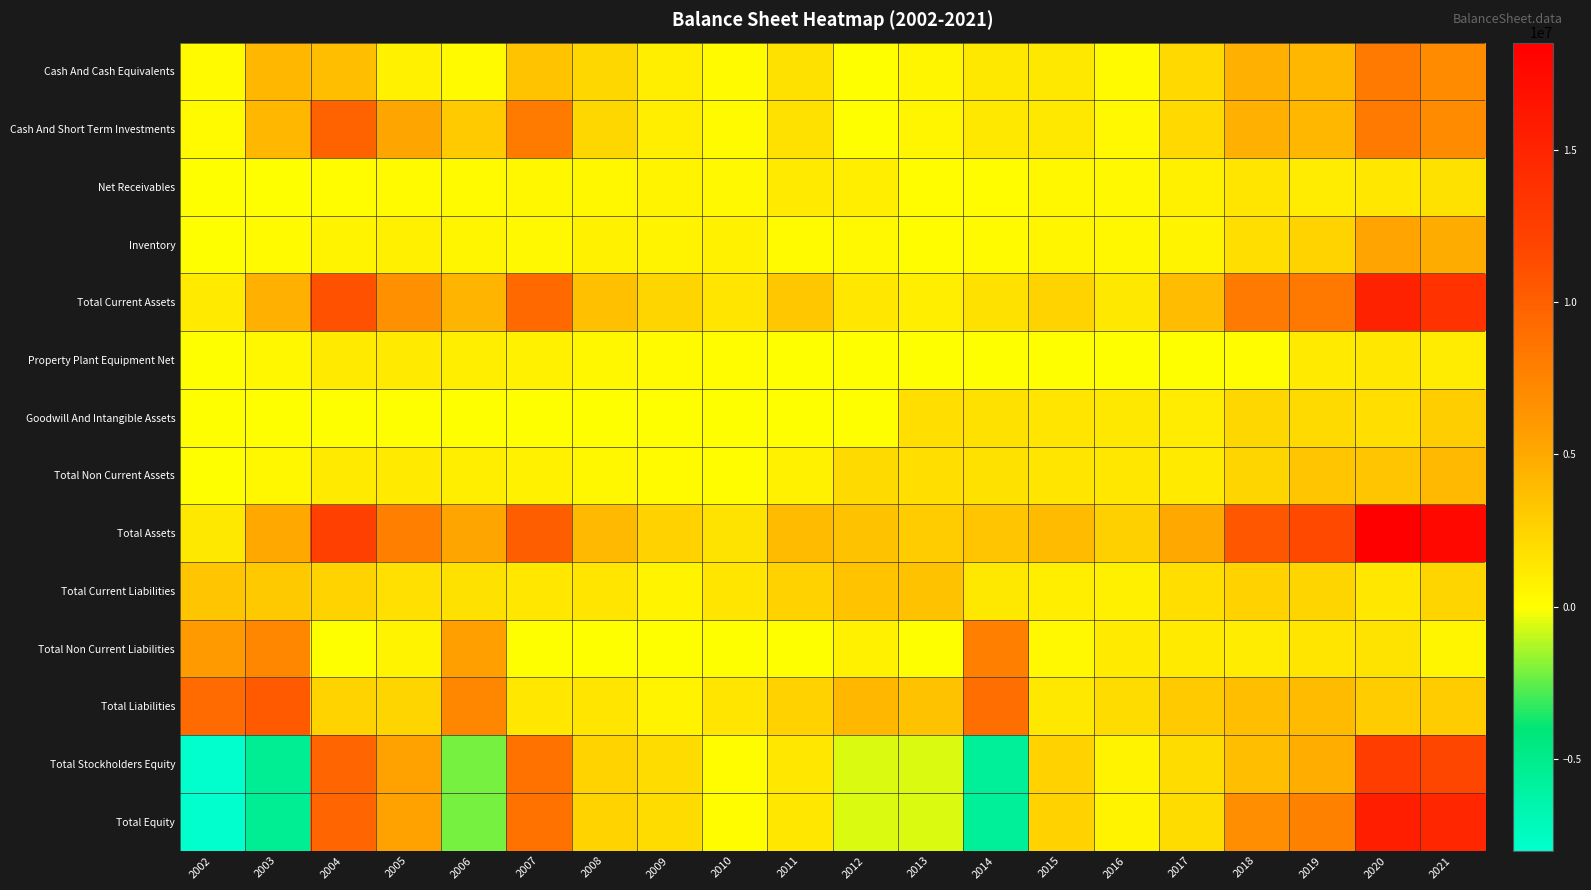

Reading left to right, extract all data points from this chart.

Cash And Cash Equivalents: 2002=240412	2003=4121263	2004=3719181	2005=746581	2006=253043	2007=3449000	2008=2306000	2009=1004000	2010=240000	2011=1669000	2012=47000	2013=579000	2014=1284000	2015=1248000	2016=275000	2017=2194000	2018=4581000	2019=4166000	2020=8249000	2021=6973000
Cash And Short Term Investments: 2002=240412	2003=4121263	2004=9715121	2005=5246581	2006=3053043	2007=8149000	2008=2313000	2009=1004000	2010=240000	2011=1669000	2012=47000	2013=579000	2014=1284000	2015=1248000	2016=302000	2017=2214000	2018=4581000	2019=4166000	2020=8249000	2021=6973000
Net Receivables: 2002=0	2003=0	2004=174797	2005=244100	2006=227889	2007=419000	2008=404000	2009=629000	2010=326000	2011=1170000	2012=935000	2013=122000	2014=110000	2015=397000	2016=388000	2017=836000	2018=1452000	2019=1045000	2020=1364000	2021=1641000
Inventory: 2002=0	2003=201964	2004=653351	2005=814548	2006=511714	2007=336000	2008=724000	2009=653000	2010=726000	2011=247000	2012=312000	2013=162000	2014=186000	2015=591000	2016=479000	2017=674000	2018=1864000	2019=2562000	2020=5304000	2021=4795000
Total Current Assets: 2002=1198984	2003=4541840	2004=11011624	2005=6663535	2006=4232940	2007=9296000	2008=3603000	2009=2421000	2010=1482000	2011=3199000	2012=1403000	2013=988000	2014=1684000	2015=2464000	2016=1264000	2017=3809000	2018=8173000	2019=8299000	2020=15154000	2021=13634000
Property Plant Equipment Net: 2002=76777	2003=488226	2004=1191856	2005=1143309	2006=910525	2007=762000	2008=412000	2009=210000	2010=108000	2011=17000	2012=16000	2013=7000	2014=1000	2015=12000	2016=70000	2017=52000	2018=91000	2019=1187000	2020=1332000	2021=1096000
Goodwill And Intangible Assets: 2002=0	2003=0	2004=0	2005=0	2006=0	2007=0	2008=0	2009=0	2010=0	2011=0	2012=0	2013=1894000	2014=1684000	2015=1494000	2016=1262000	2017=1072000	2018=2276000	2019=2111000	2020=1935000	2021=2831000
Total Non Current Assets: 2002=80599	2003=492048	2004=1195678	2005=1161040	2006=933758	2007=789000	2008=433000	2009=231000	2010=108000	2011=795000	2012=2125000	2013=1901000	2014=1685000	2015=1506000	2016=1414000	2017=1174000	2018=2385000	2019=3330000	2020=3356000	2021=4016000
Total Assets: 2002=1279583	2003=5033888	2004=12207302	2005=7824575	2006=5166698	2007=10085000	2008=4036000	2009=2652000	2010=1590000	2011=3994000	2012=3528000	2013=2889000	2014=3369000	2015=3970000	2016=2678000	2017=4983000	2018=10558000	2019=11629000	2020=18510000	2021=17650000
Total Current Liabilities: 2002=3389226	2003=3166183	2004=2556661	2005=1831355	2006=1690611	2007=1329000	2008=1502000	2009=694000	2010=1455000	2011=2573000	2012=3416000	2013=3499000	2014=1247000	2015=959000	2016=895000	2017=1871000	2018=2654000	2019=2428000	2020=1325000	2021=2390000
Total Non Current Liabilities: 2002=5885550	2003=7250051	2004=0	2005=613727	2006=5572284	2007=0	2008=0	2009=0	2010=0	2011=0	2012=707000	2013=0	2014=7803000	2015=347000	2016=1116000	2017=1162000	2018=1106000	2019=1512000	2020=1612000	2021=511000
Total Liabilities: 2002=9274776	2003=10416234	2004=2556661	2005=2445082	2006=7262895	2007=1329000	2008=1502000	2009=694000	2010=1455000	2011=2573000	2012=4123000	2013=3499000	2014=9050000	2015=1306000	2016=2011000	2017=3033000	2018=3760000	2019=3940000	2020=2937000	2021=2901000
Total Stockholders Equity: 2002=-7995193	2003=-5382346	2004=9650641	2005=5379493	2006=-2096197	2007=8756000	2008=2534000	2009=1958000	2010=135000	2011=1421000	2012=-595000	2013=-610000	2014=-5681000	2015=2664000	2016=667000	2017=1950000	2018=3798000	2019=4675000	2020=12522000	2021=11695000
Total Equity: 2002=-7995193	2003=-5382346	2004=9650641	2005=5379493	2006=-2096197	2007=8756000	2008=2534000	2009=1958000	2010=135000	2011=1421000	2012=-595000	2013=-610000	2014=-5681000	2015=2664000	2016=667000	2017=1950000	2018=6798000	2019=7689000	2020=15573000	2021=14749000